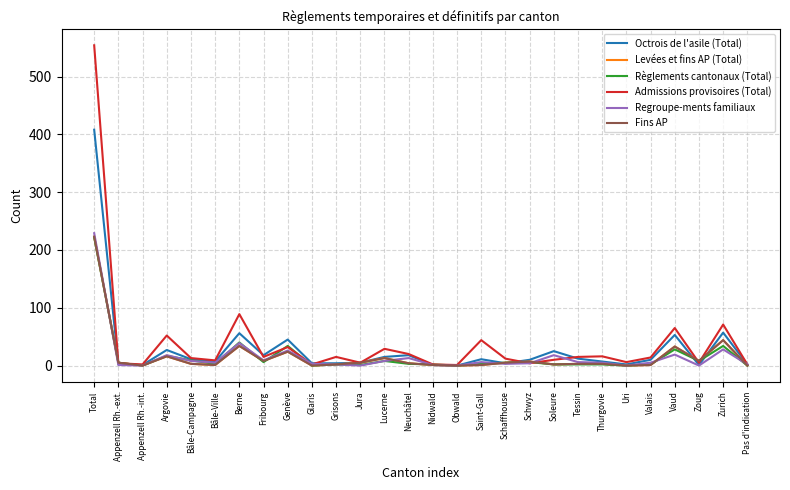

Is this an area chart (filled region under the line)?

No